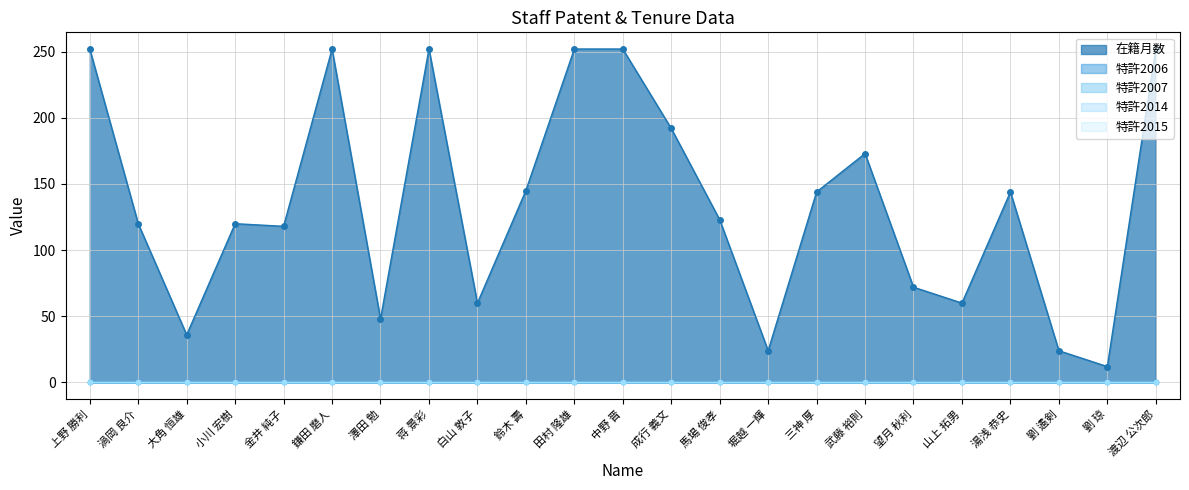

True or false: 特許2014 and 特許2006 intersect in this chart.

False